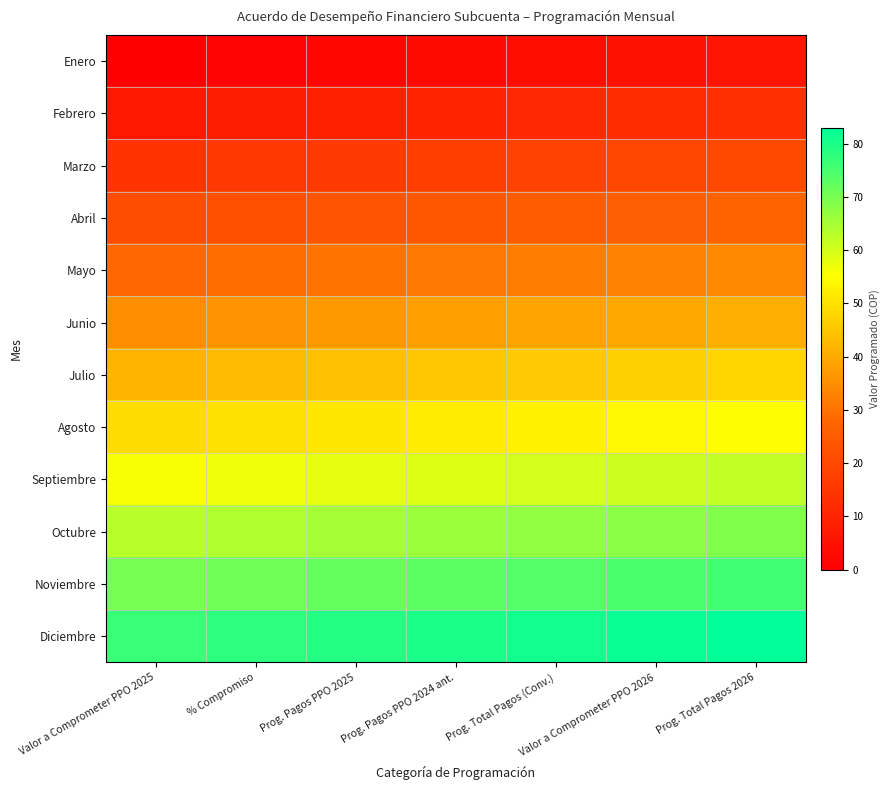

At how many categories does at least one series exceed 45?

7